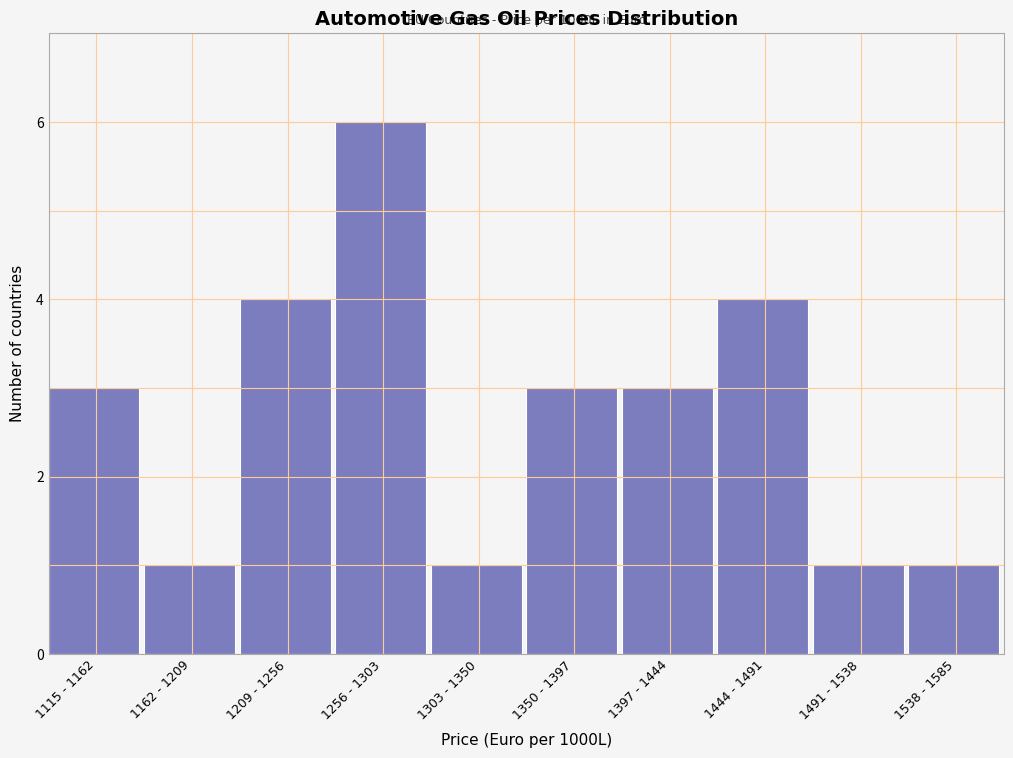

Reading left to right, list all the values displayed in this chart.

3	1	4	6	1	3	3	4	1	1